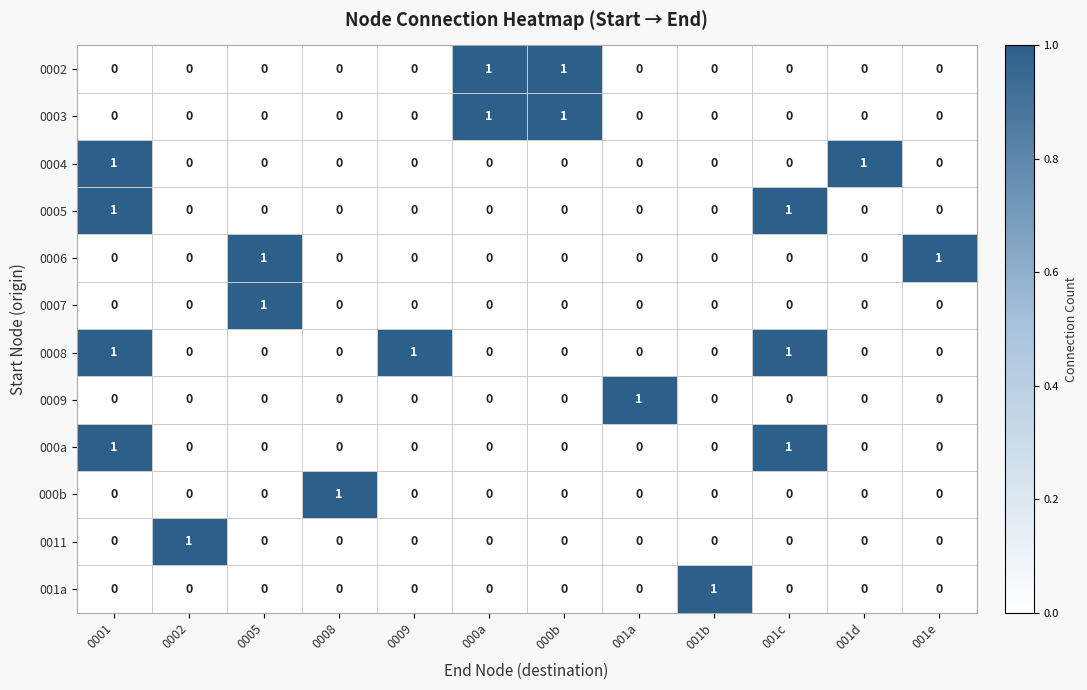

The value of 0009 at 0008 is 1. True or false?

False